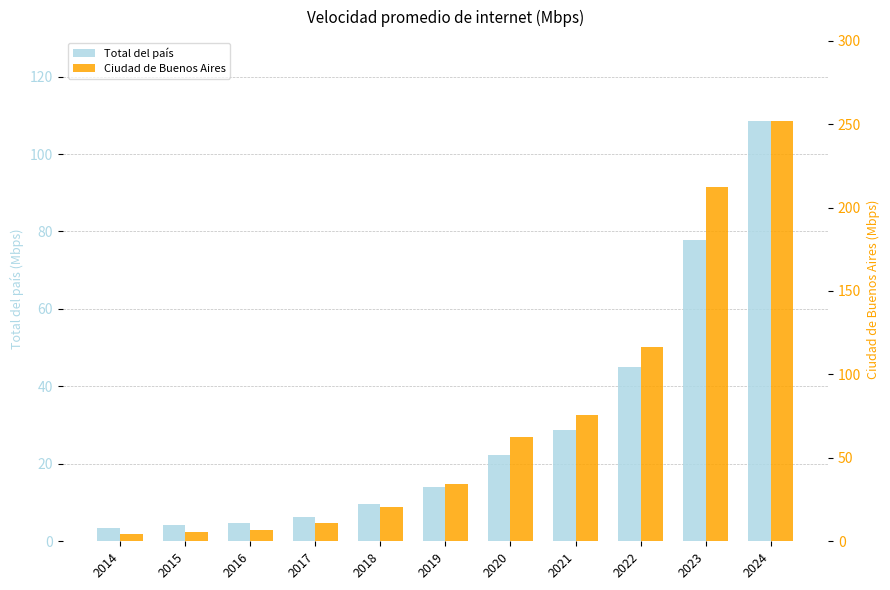

At 2020, list the series in order from smallest to largest.

Total del país, Ciudad de Buenos Aires